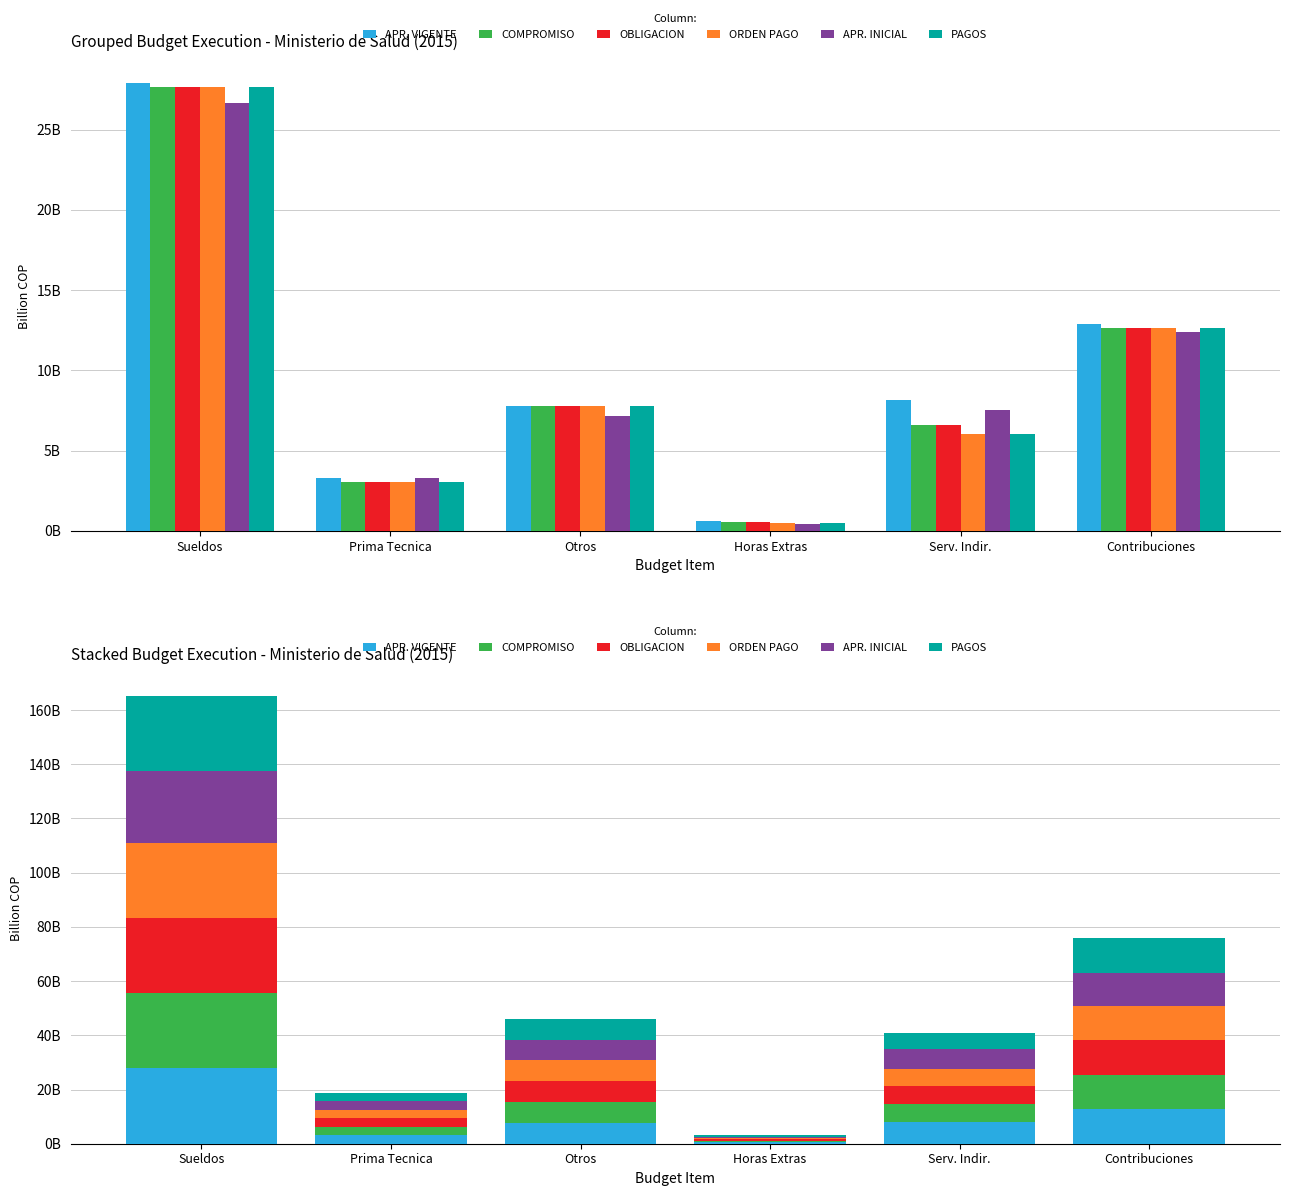

What is the value of the PAGOS bar at the 1st from the left?

27.7